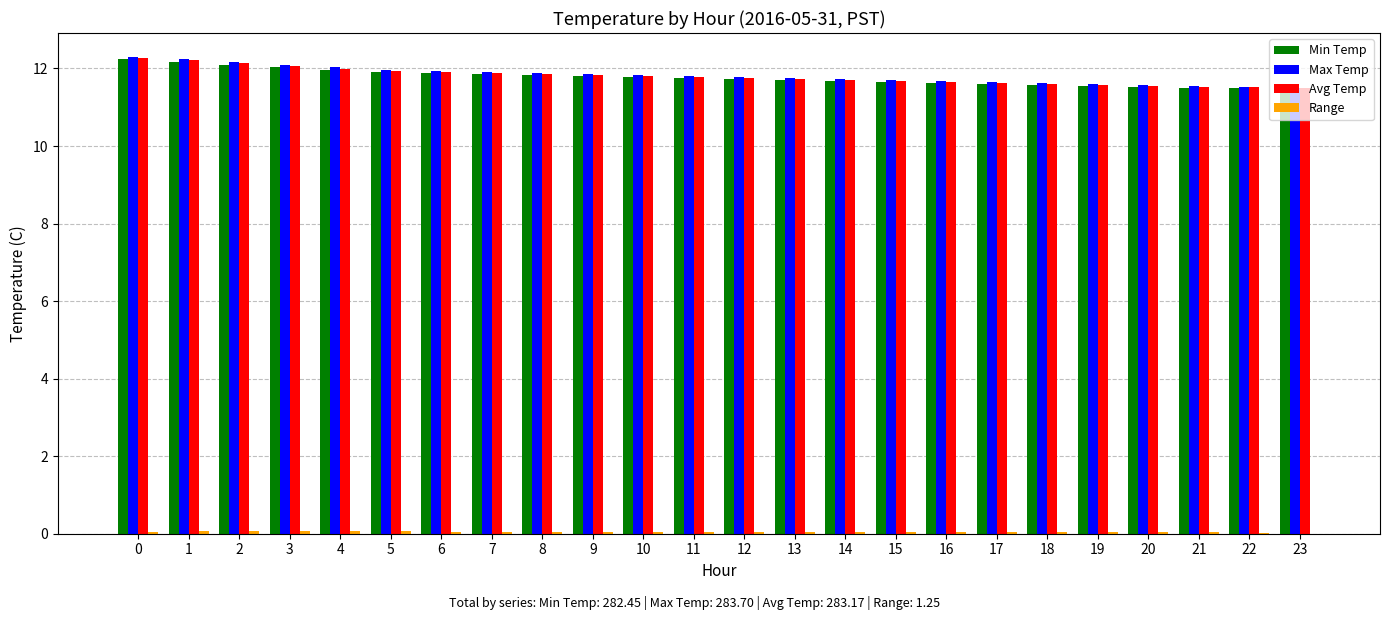

What is the total value across all series at 9?

35.5